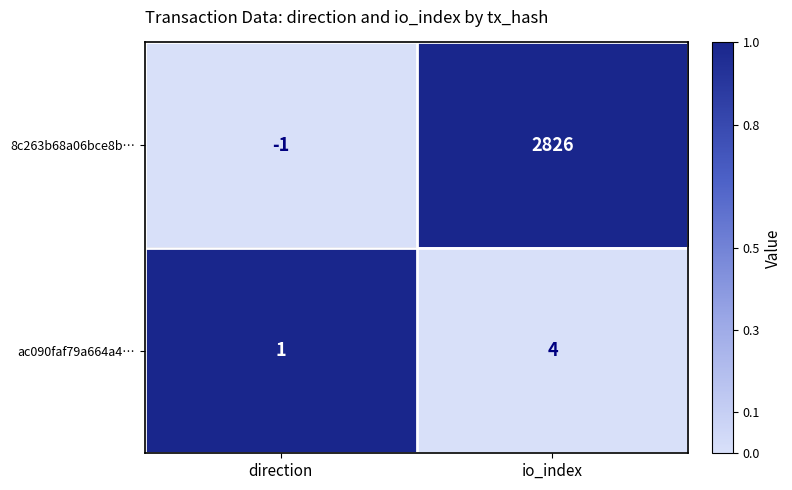

Reading right to left, list all the values displayed in this chart.

8c263b68a06bce8b…: io_index=2826	direction=-1
ac090faf79a664a4…: io_index=4	direction=1